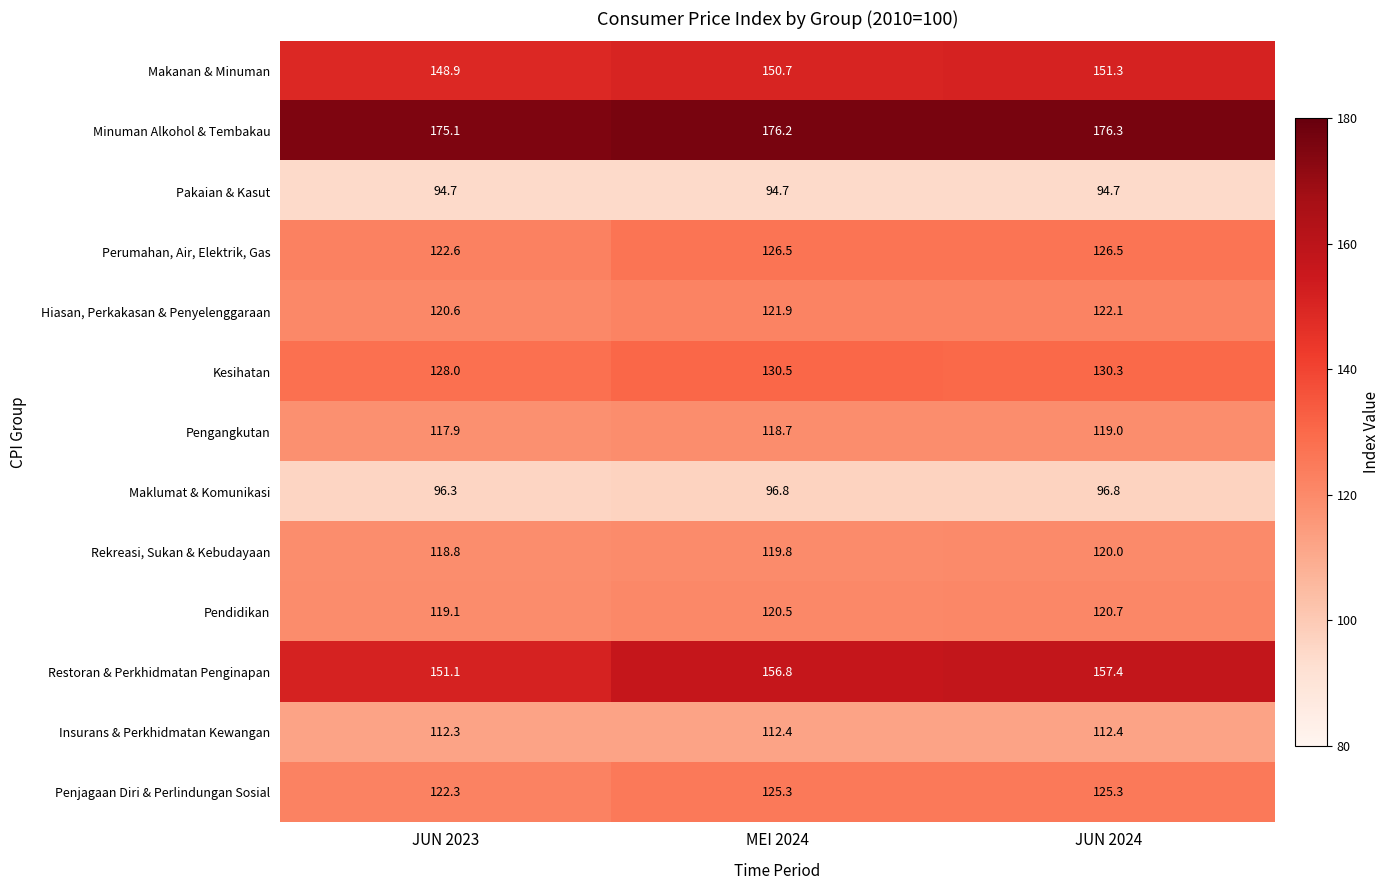

Which series has the largest range (max minus min)?

Restoran & Perkhidmatan Penginapan